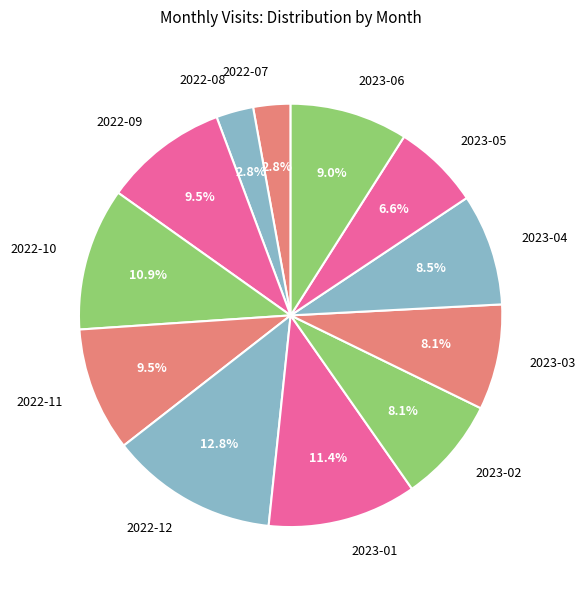

How many segments does this pie chart have?

12